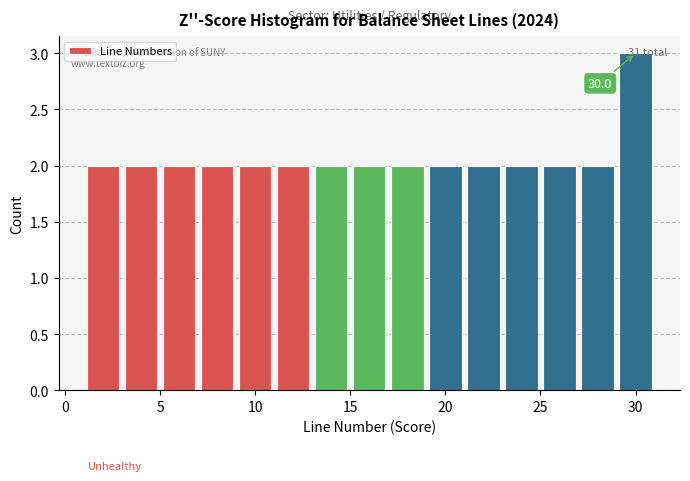

Over which range of the x-axis is the bar tallest?

29 to 31